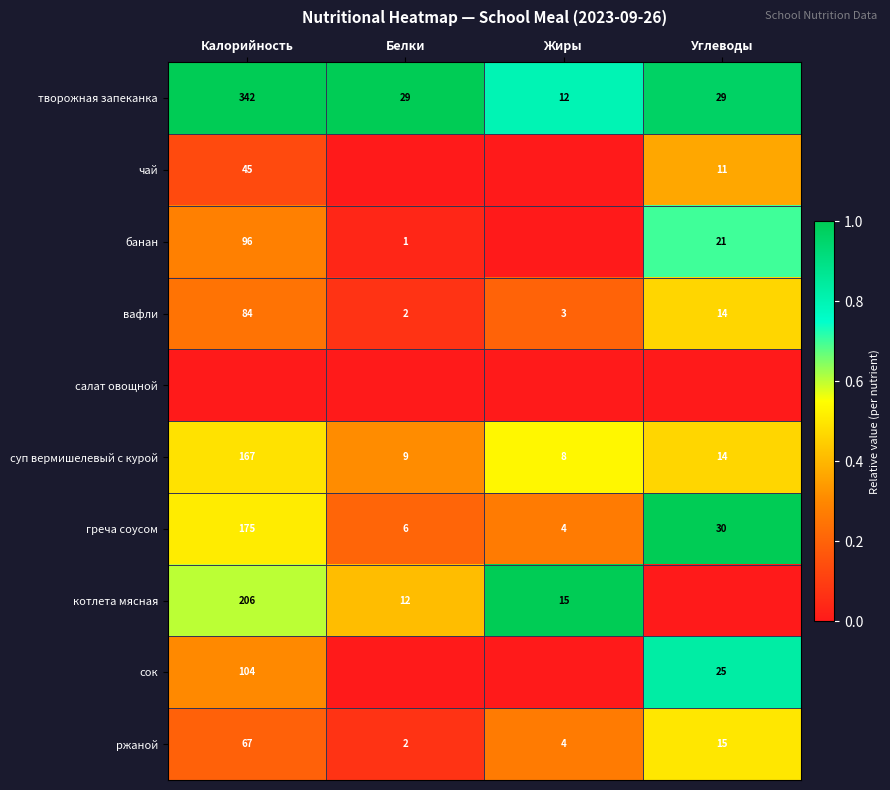

What is the sum of the суп вермишелевый с курой values at Белки and Калорийность?

176